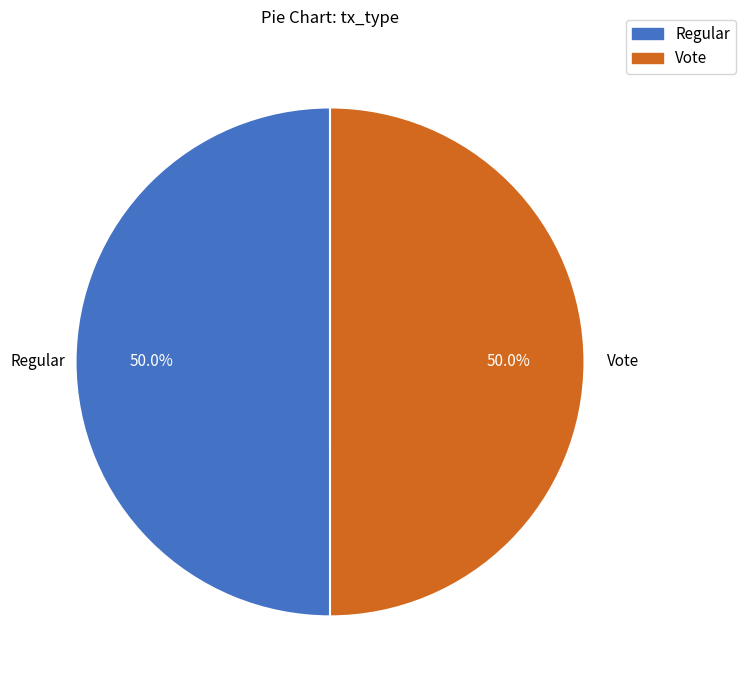

True or false: Vote accounts for 45% of the total.

False